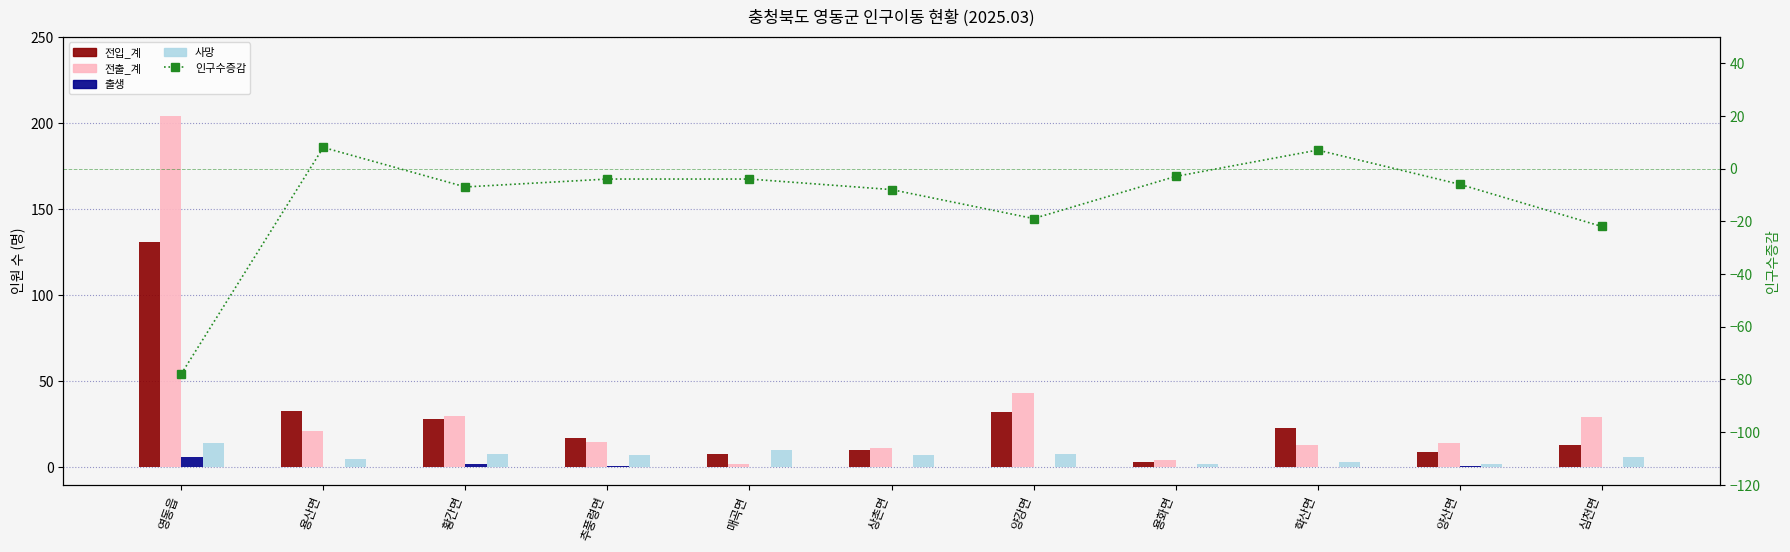

What is the label of the 11th bar from the left?

심천면